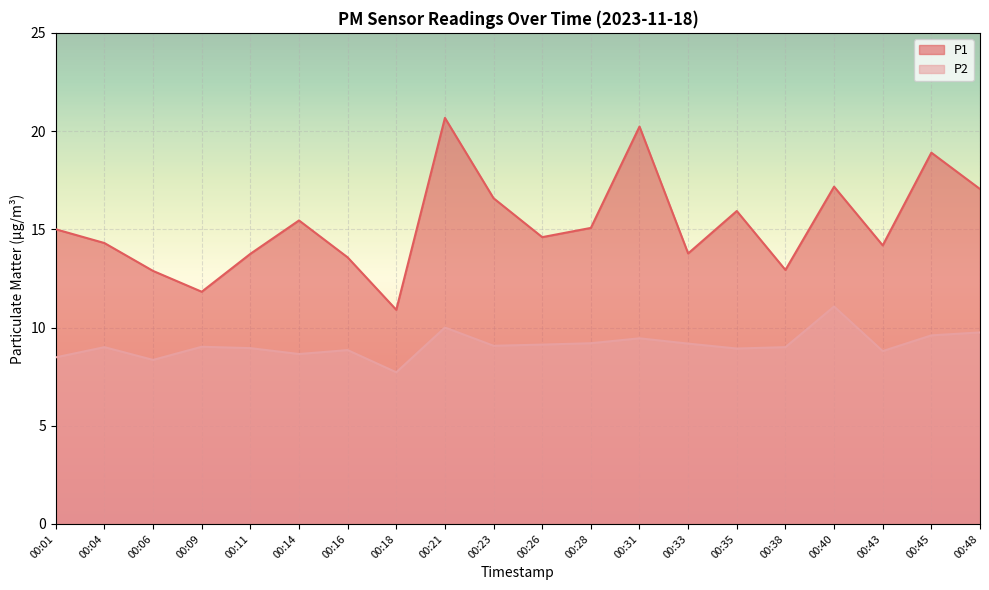

What is the approximate value of P2 at 00:14?

8.7